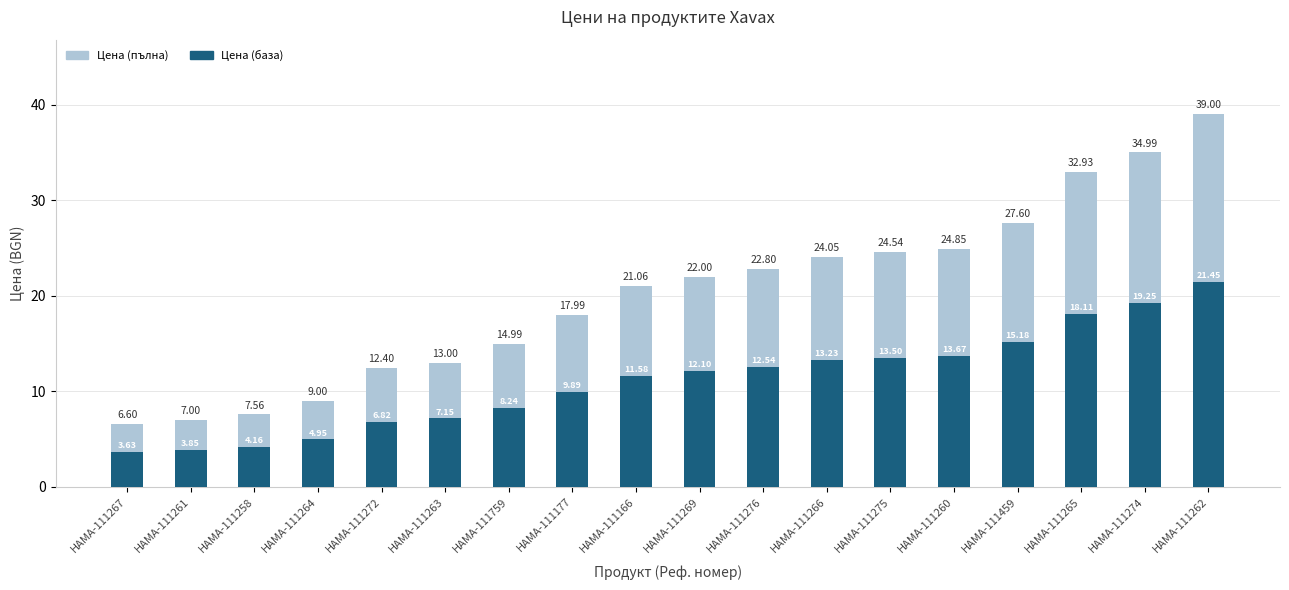

What are all the series names shown in the legend?

Цена (пълна), Цена (база)